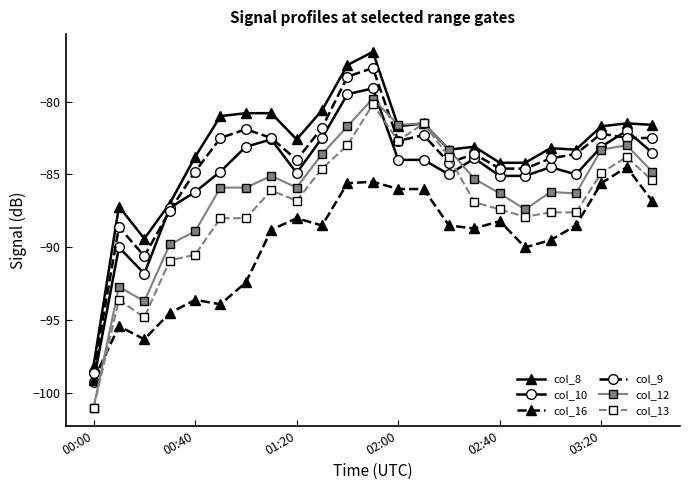

What is the difference between the maximum and minimum values in the col_16 series?

14.6